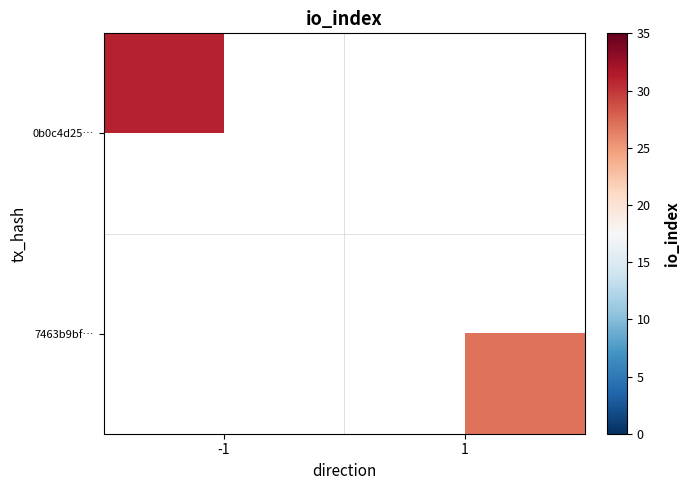

Rank the series by their maximum value, from lowest to highest.

7463b9bf…, 0b0c4d25…